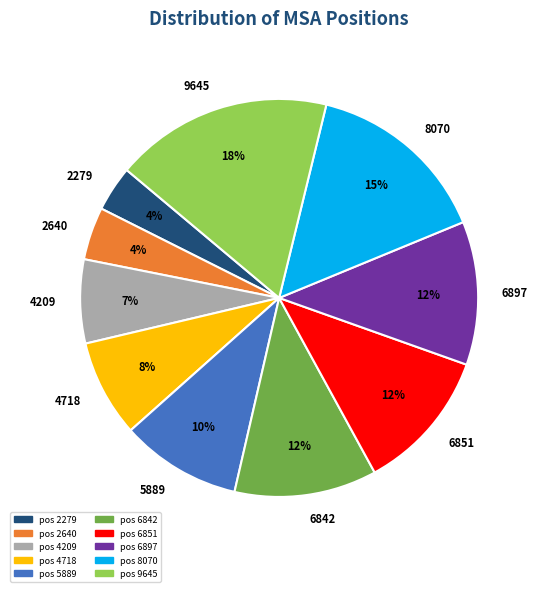

To the nearest percent, what percentage of the pie is 6851?

12%